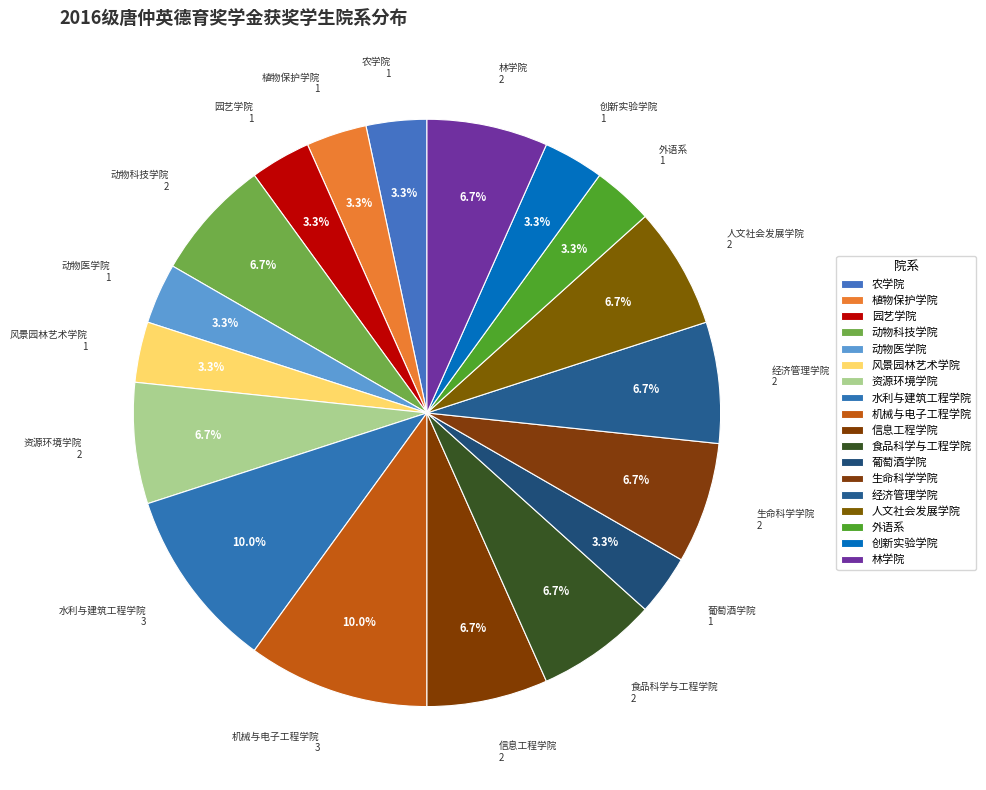

What is the change in value from 动物医学院 to 机械与电子工程学院?

+2